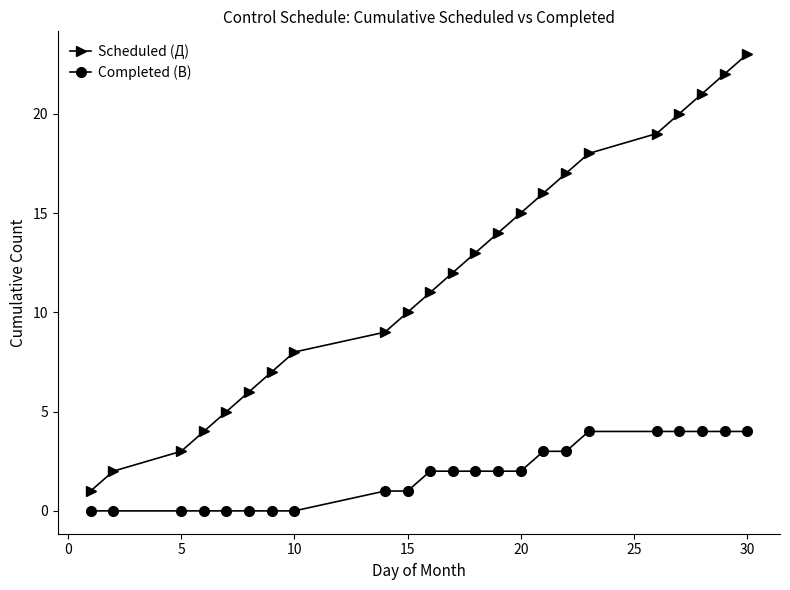

What is the minimum value for Scheduled (Д)?

1